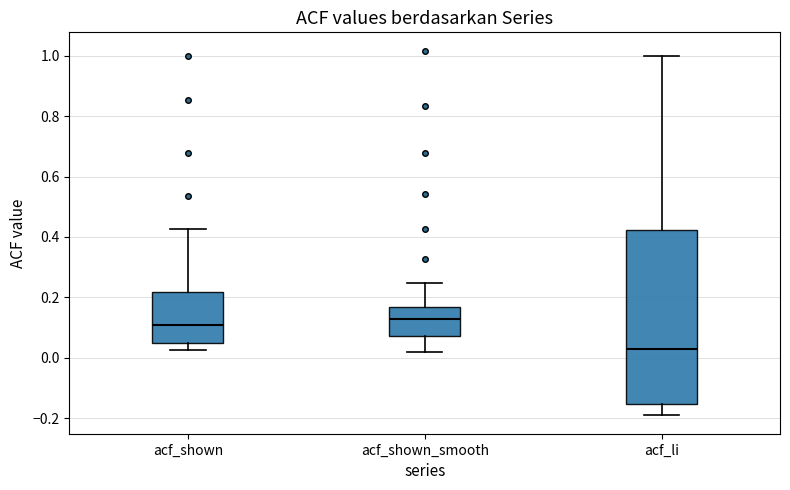

Where does the lower whisker of the box for acf_shown_smooth end on the y-axis? The values are not printed on the chart, so give them approximately, as read against the axis.

0.02